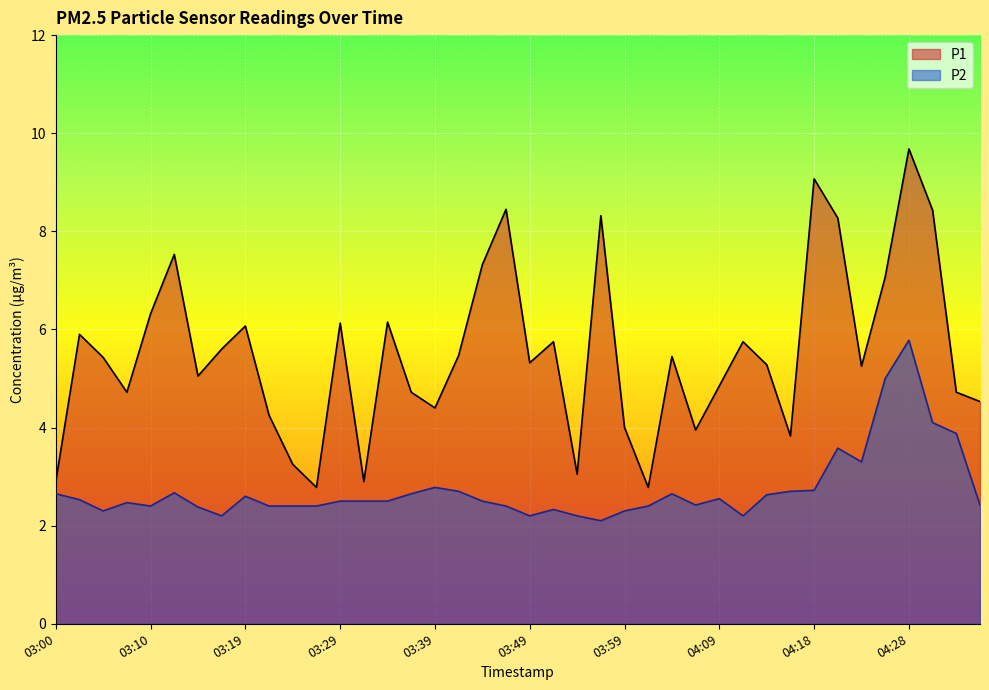

At which category is the sum across all series the highest?

04:28